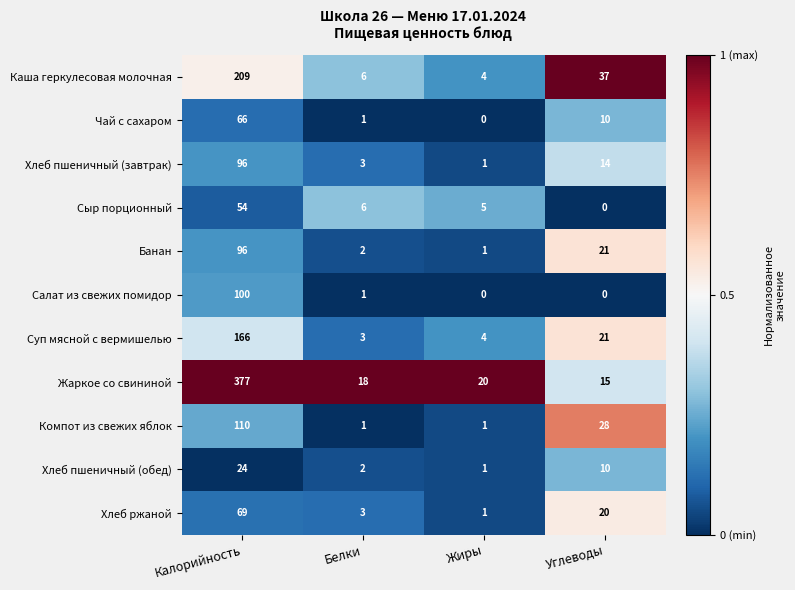

True or false: Банан has a value of 2 at Белки.

True